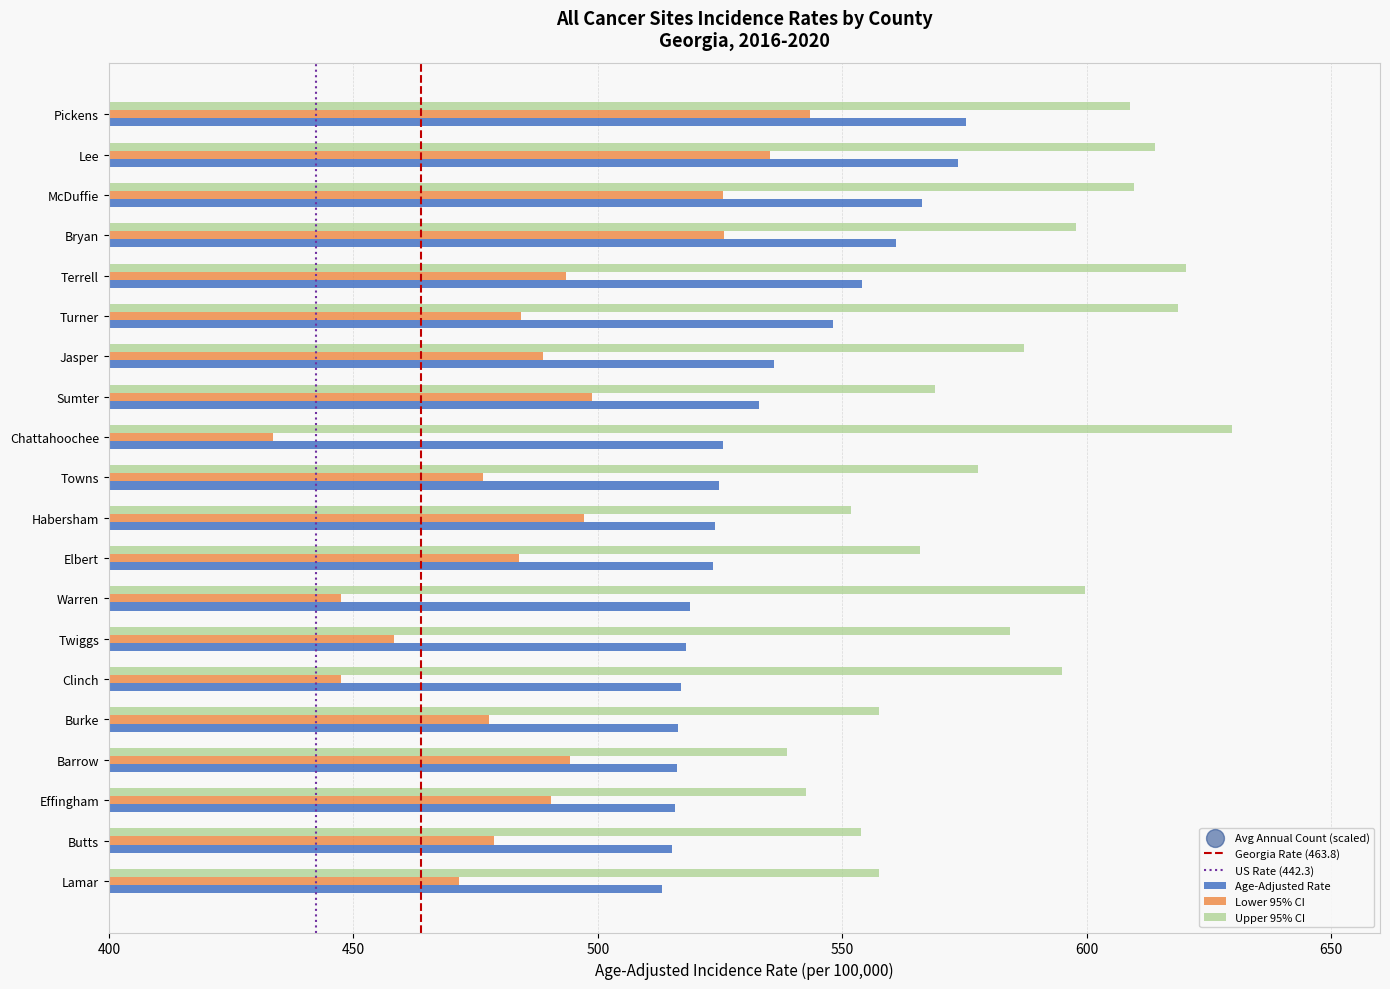

Which series has the largest total across all categories?

Upper 95% CI